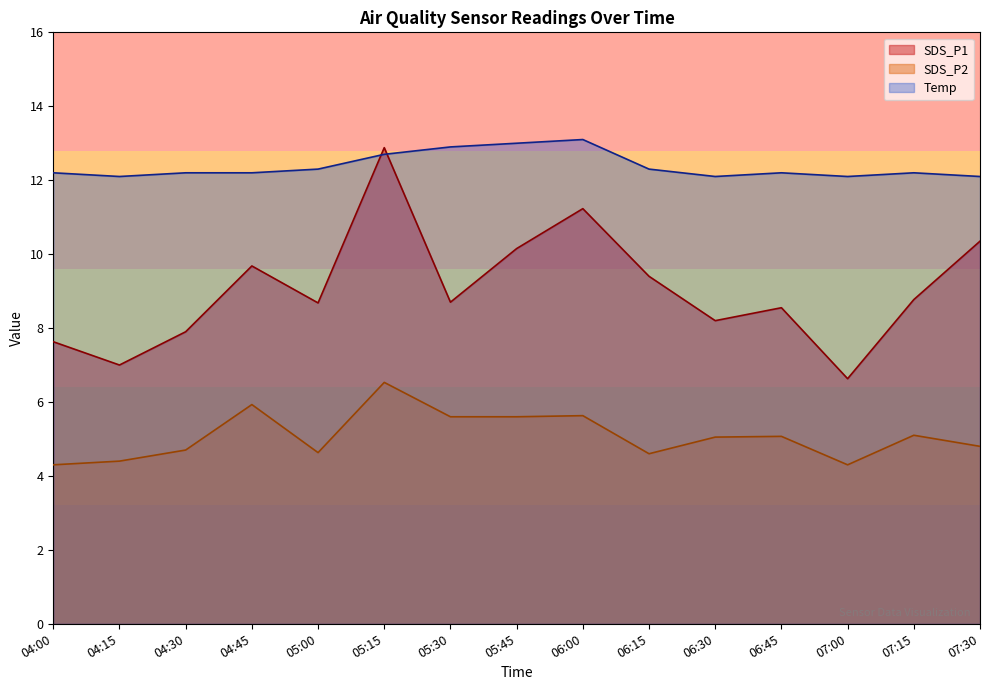

What is the value of the Temp point at the 10th from the left?

12.3